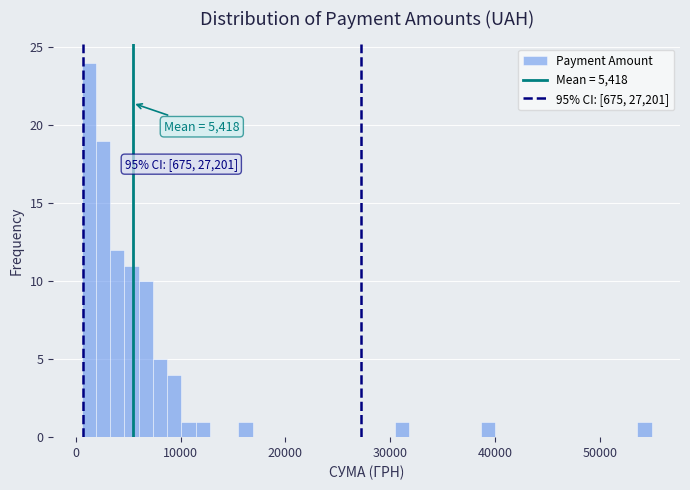

Read against the x-axis, roughly where is the centre of the tallest bar?

1000